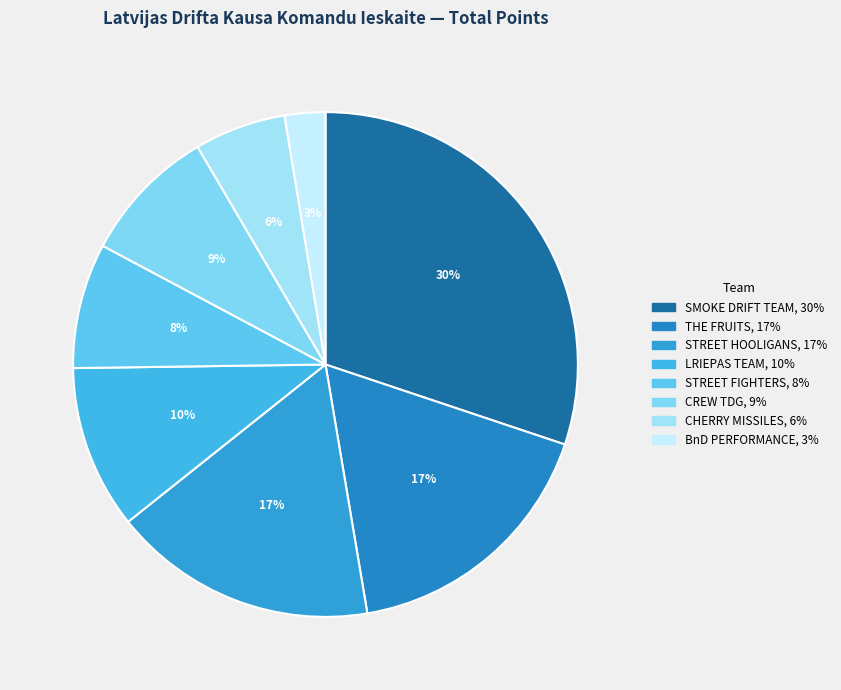

To the nearest percent, what is the average slice percentage?

12%